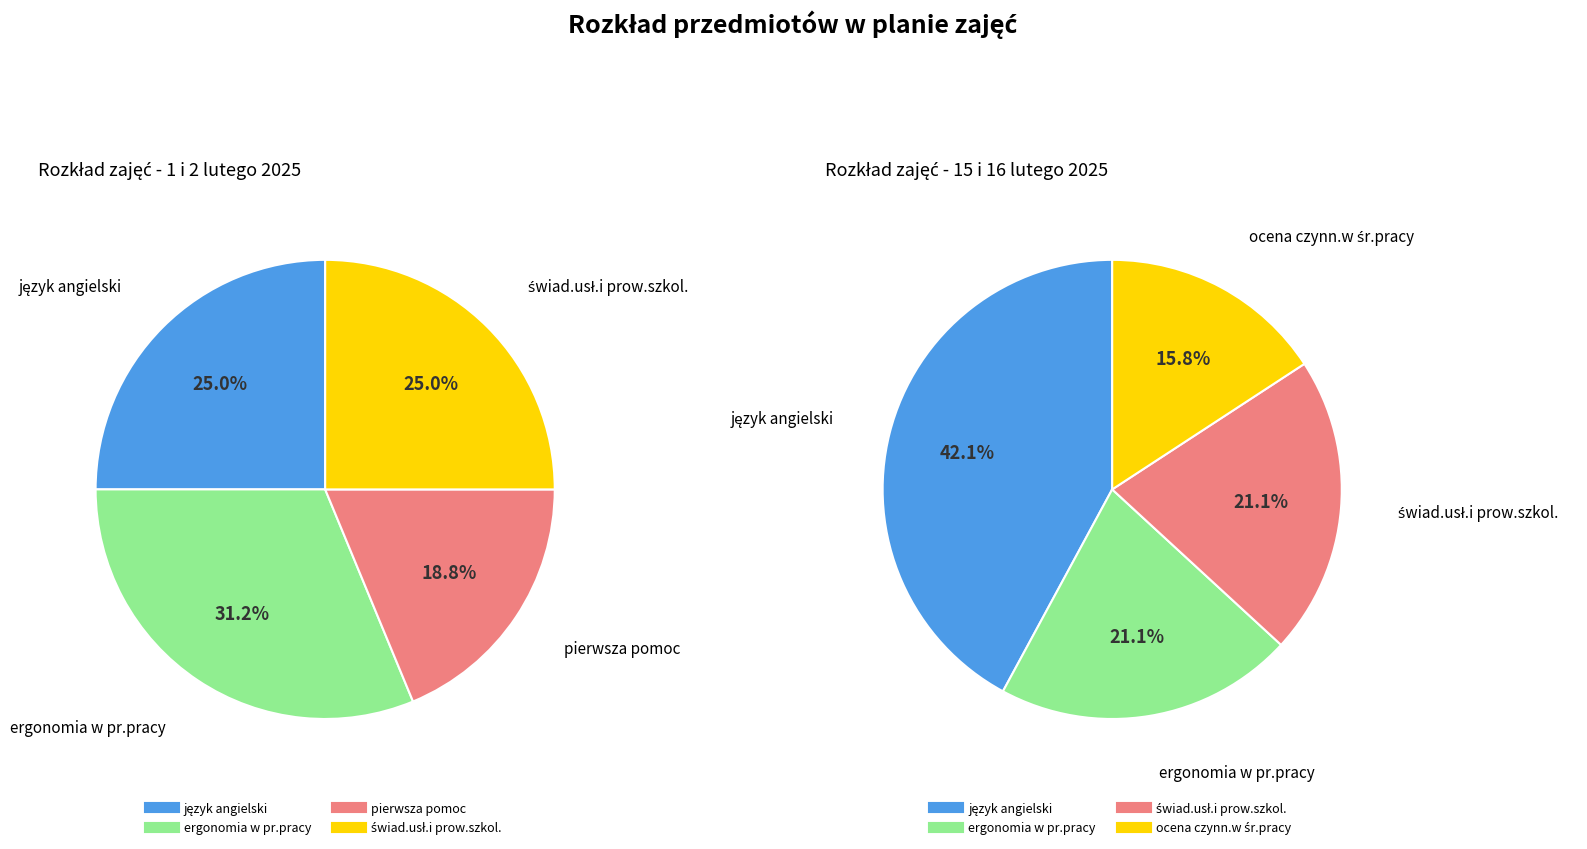

The 9 slice represents 17% of the pie. True or false?

False